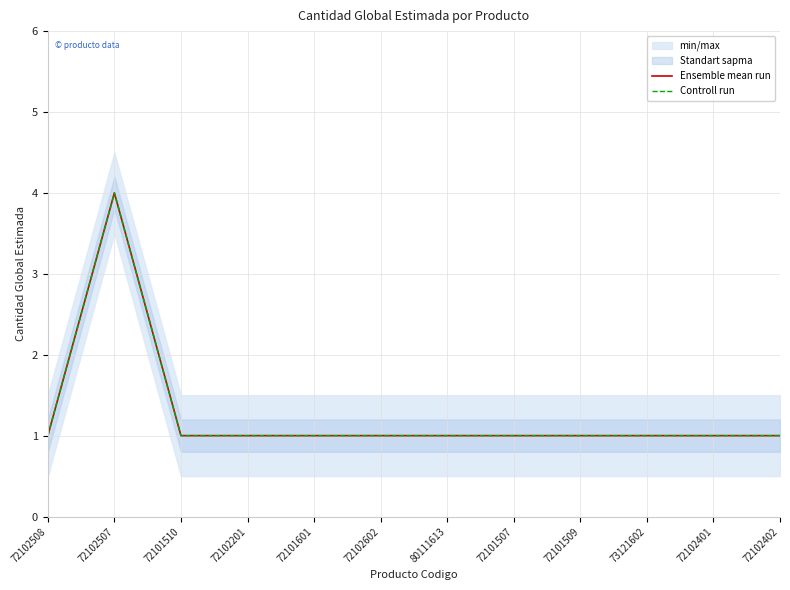

At which label is Ensemble mean run closest to 2?

72102508